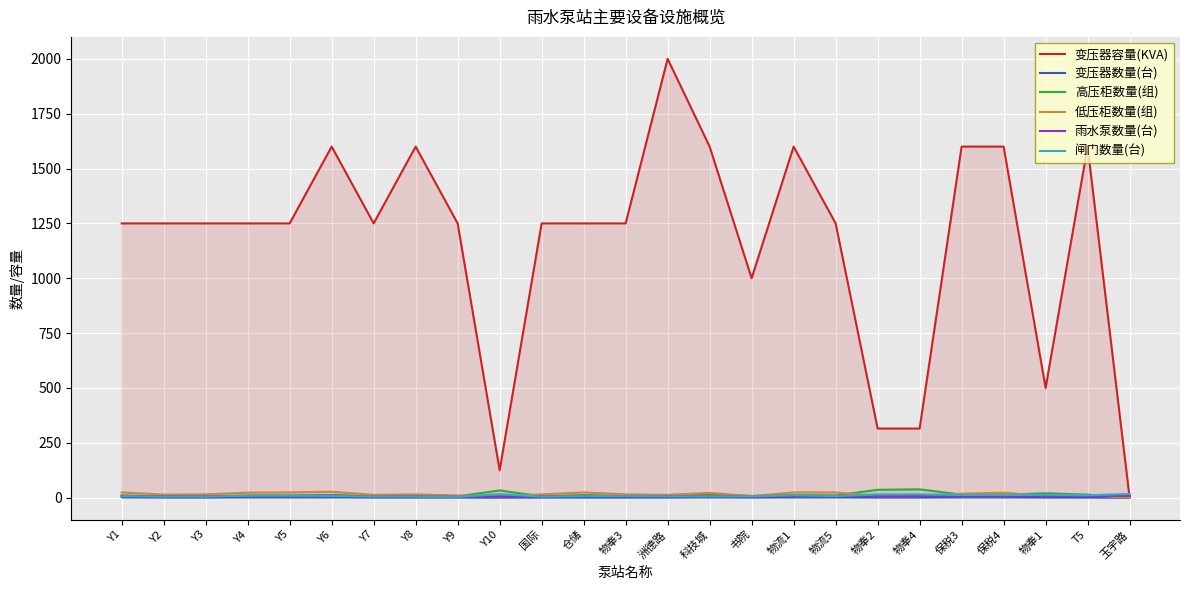

Where does the 变压器数量(台) series first go above 2?

Y1